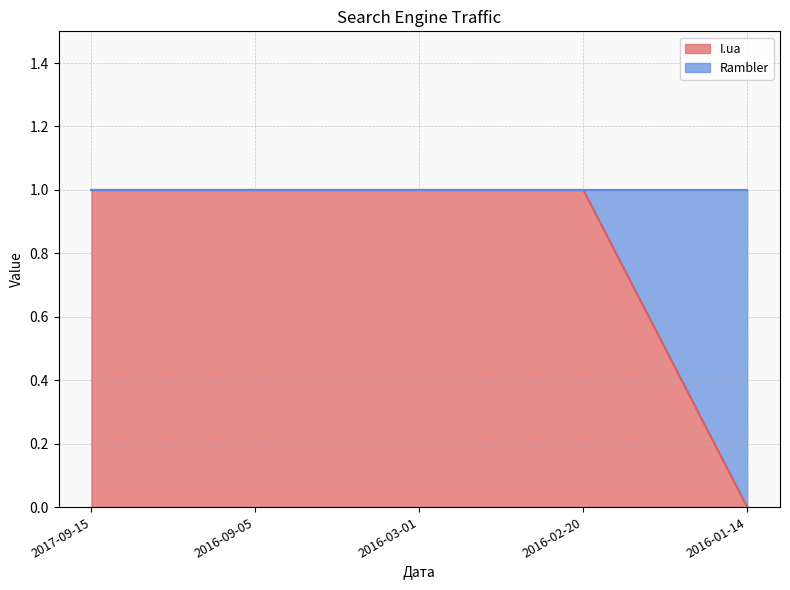

Rank the categories by value from highest to lowest.

2017-09-15, 2016-09-05, 2016-03-01, 2016-02-20, 2016-01-14